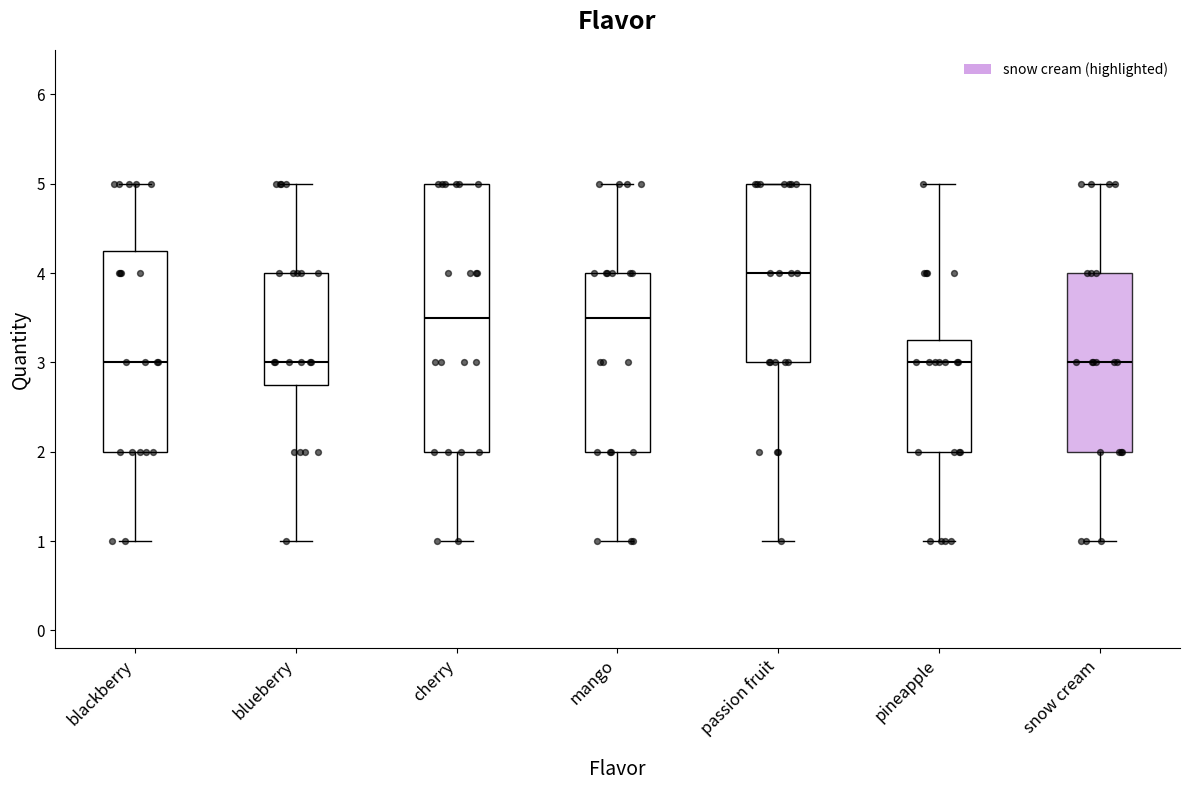

Reading left to right, read every box against the y-axis: the position of its median line, the range the box covers, and the ends of its whiskers. The values are not printed on the chart, so give them approximately, as read against the axis.

blackberry: median 3.0, box 2.0 to 4.3, whiskers 1.0 to 5.0
blueberry: median 3.0, box 2.8 to 4.0, whiskers 1.0 to 5.0
cherry: median 3.5, box 2.0 to 5.0, whiskers 1.0 to 5.0
mango: median 3.5, box 2.0 to 4.0, whiskers 1.0 to 5.0
passion fruit: median 4.0, box 3.0 to 5.0, whiskers 1.0 to 5.0
pineapple: median 3.0, box 2.0 to 3.3, whiskers 1.0 to 5.0
snow cream: median 3.0, box 2.0 to 4.0, whiskers 1.0 to 5.0